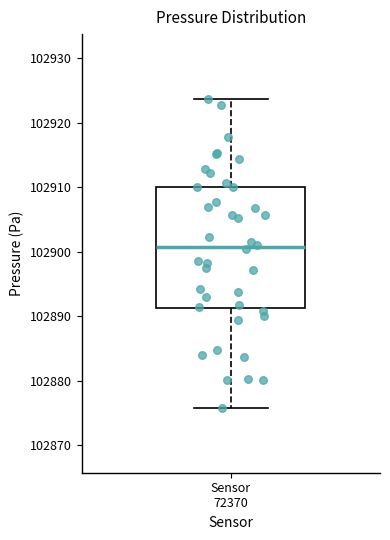

Where is the upper edge of the box for Sensor 72370 on the y-axis? The values are not printed on the chart, so give them approximately, as read against the axis.

102910